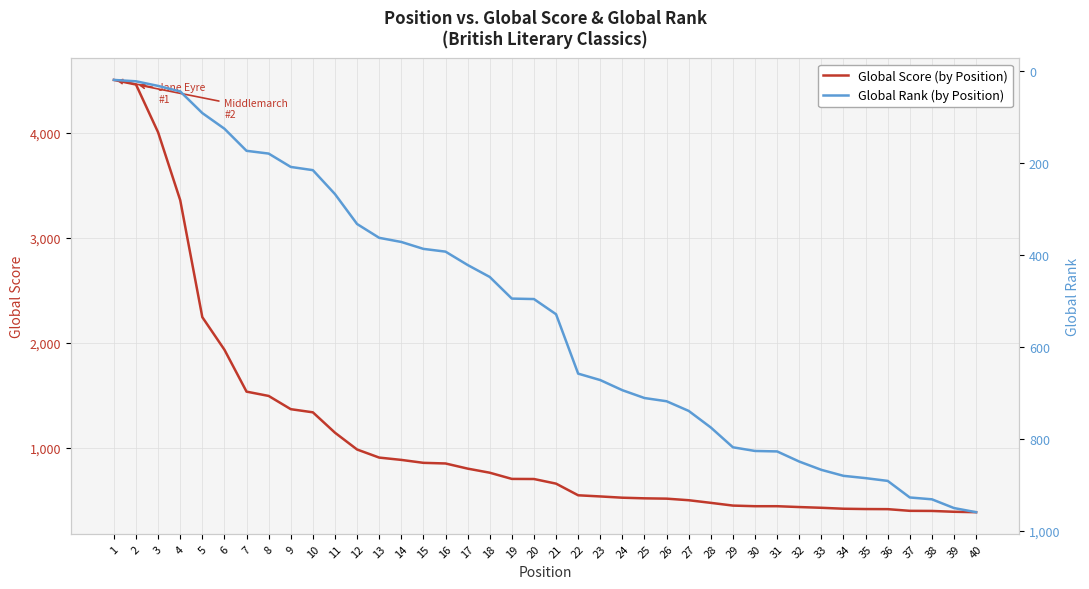

How many values in the Global Rank (by Position) series exceed 529?

19